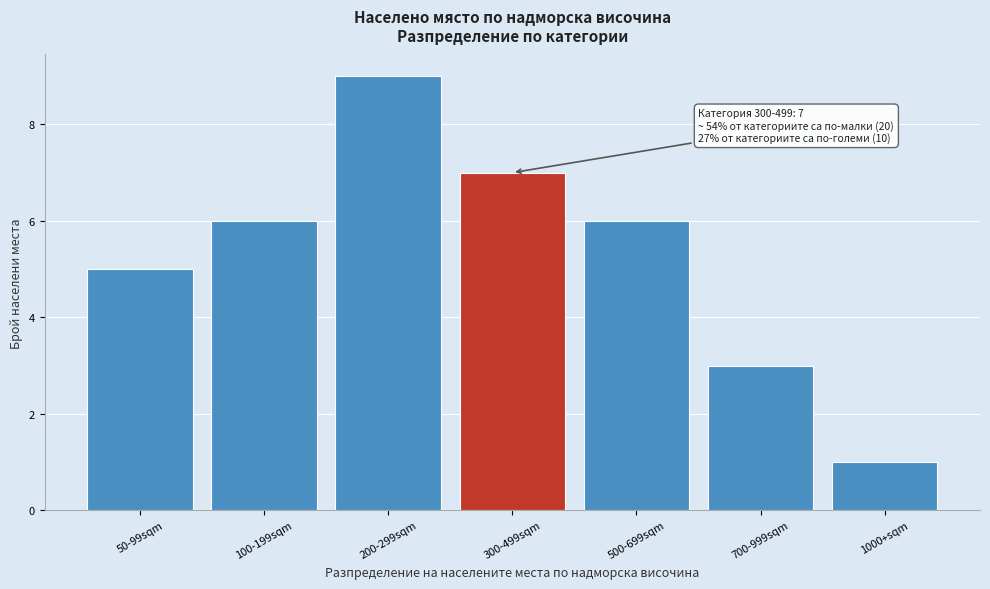

Reading right to left, what are all the values shown in this chart?

1	3	6	7	9	6	5